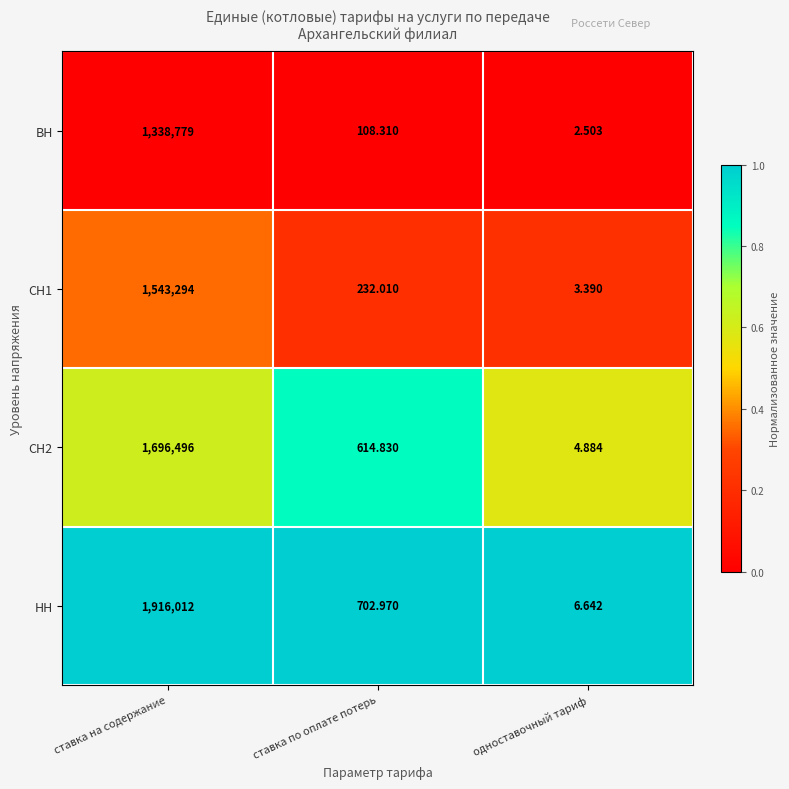

Which series has the largest range (max minus min)?

НН